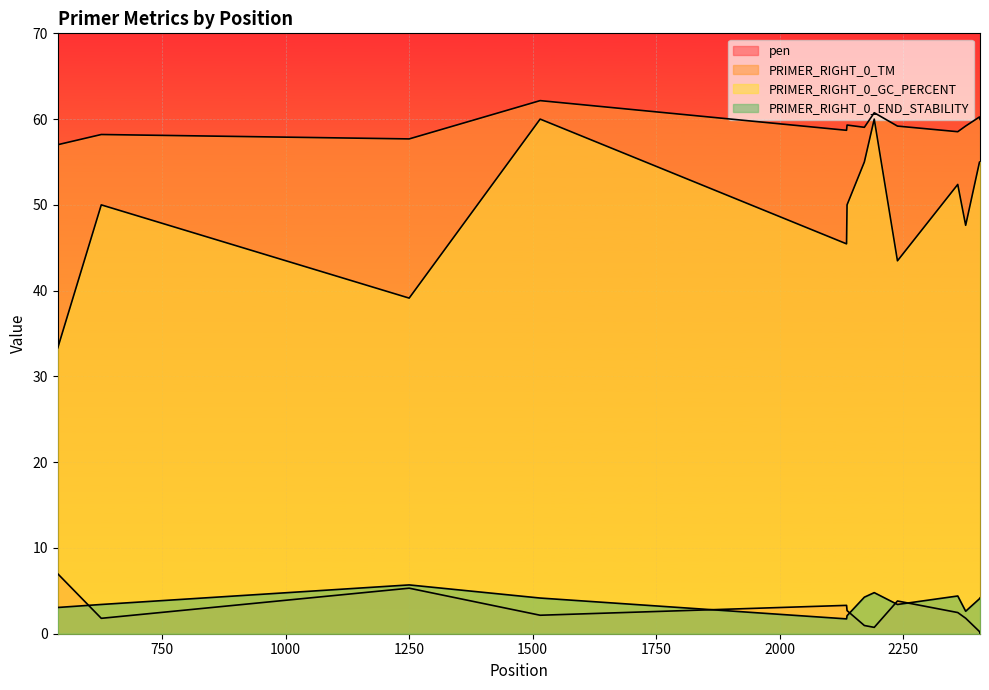

What is the difference between the PRIMER_RIGHT_0_GC_PERCENT values at 2238 and 1515?

16.5